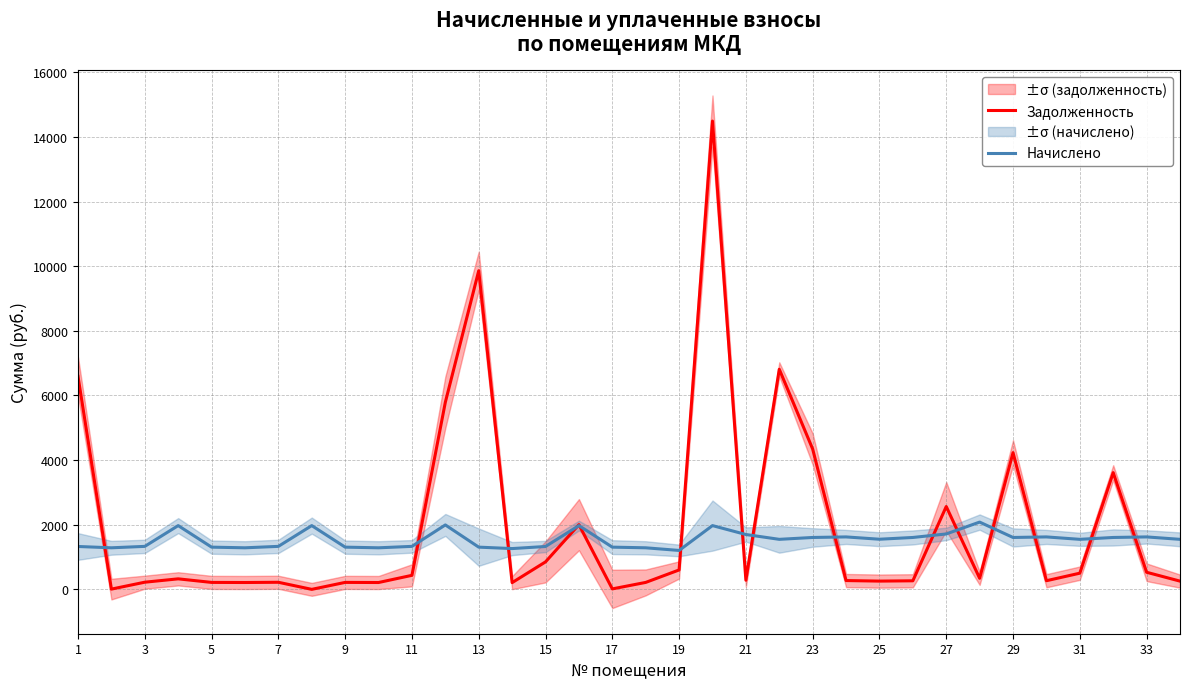

What are all the series names shown in the legend?

Задолженность, Начислено